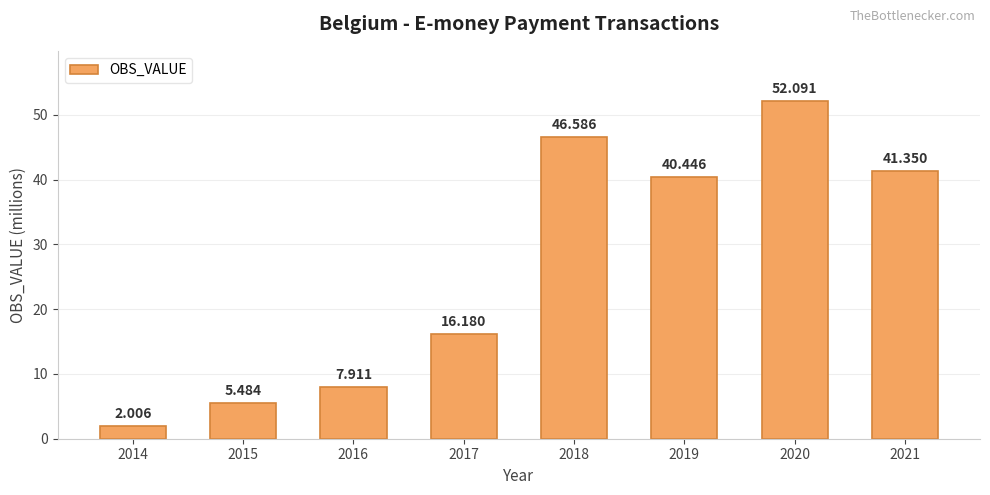

Approximately how many times larger is the value at 2015 compared to 2016?

0.7